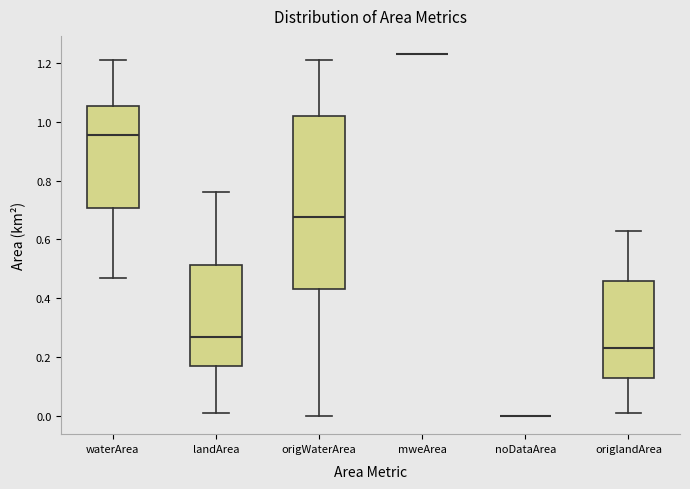

Where does the median line of the box for origlandArea sit on the y-axis? The values are not printed on the chart, so give them approximately, as read against the axis.

0.24